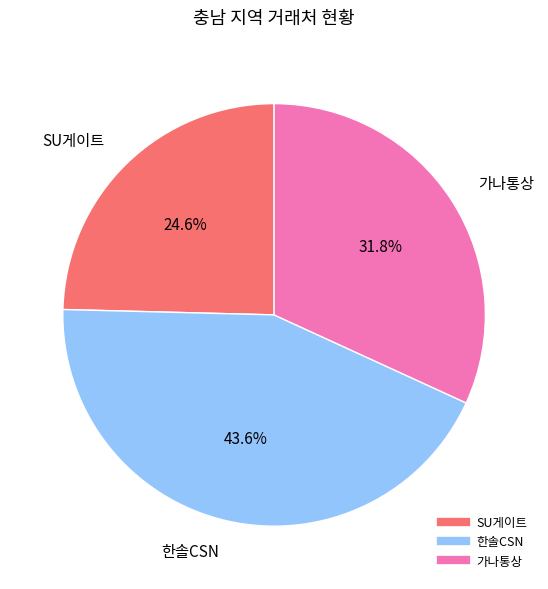

Does any single category account for the majority?

No